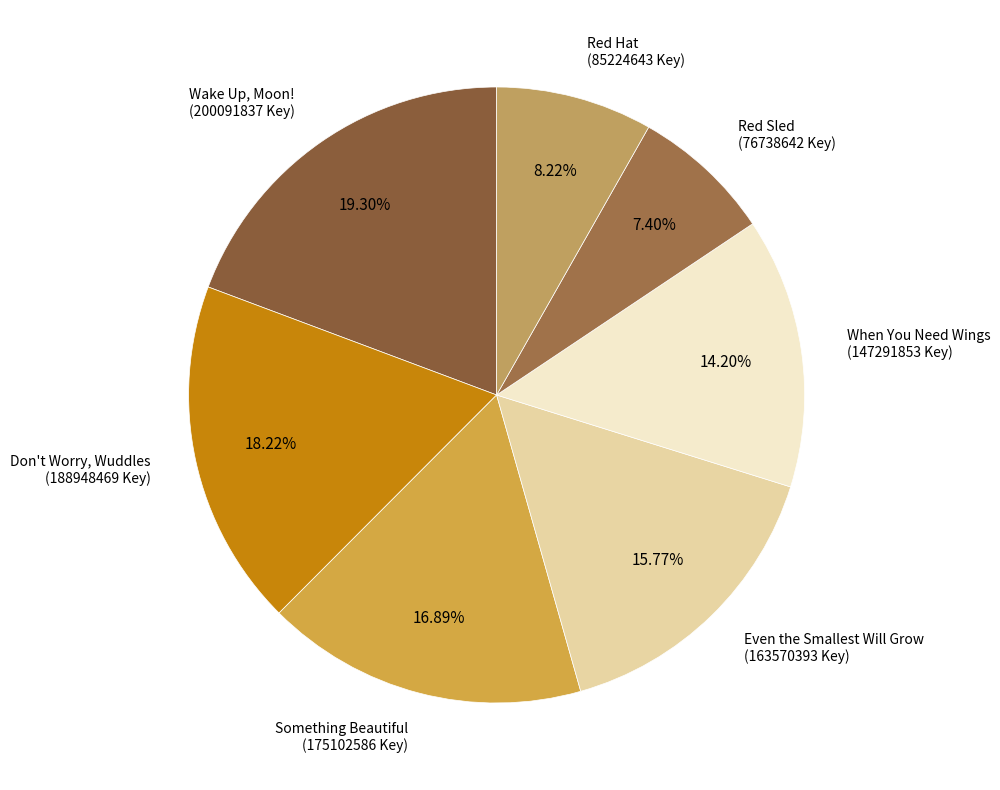

Which category has the biggest portion of the pie?

Wake Up, Moon!